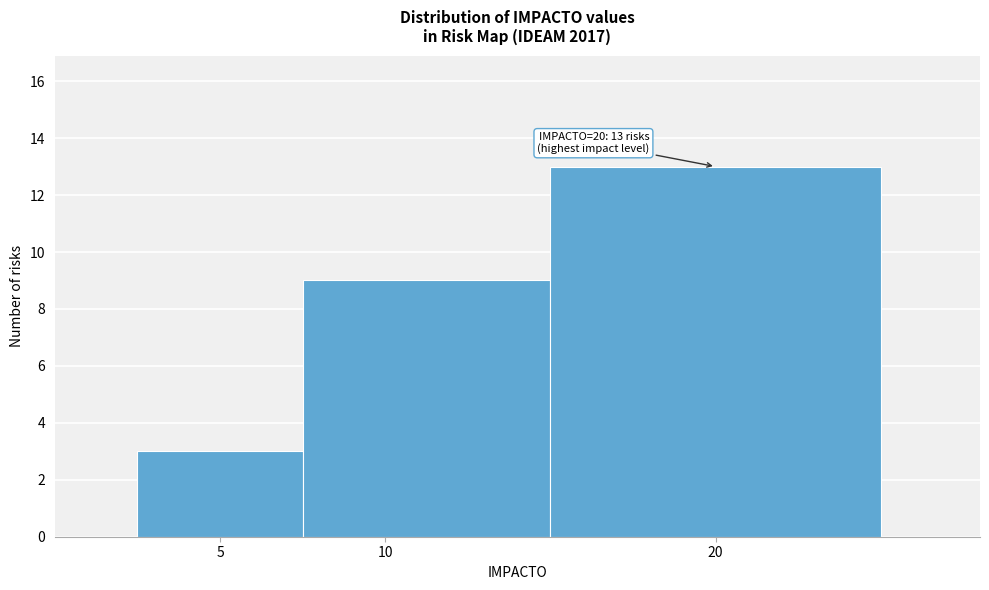

Which range on the x-axis has the tallest bar?

15.0 to 25.0